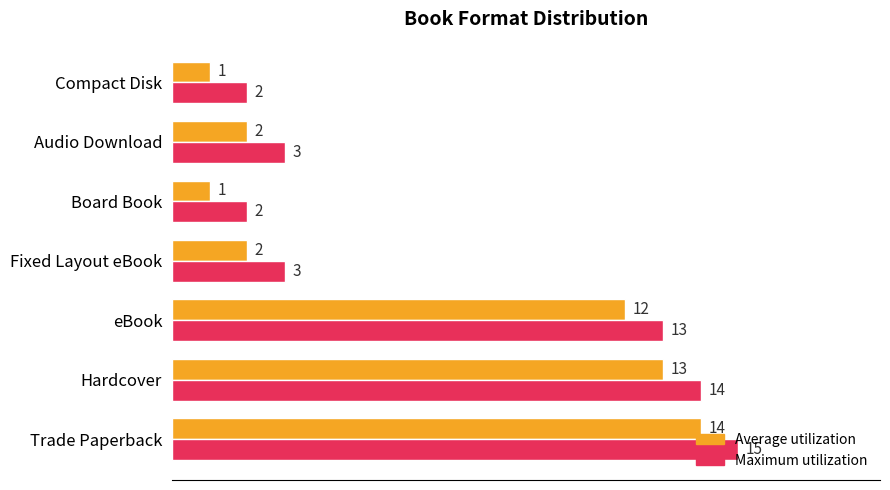

The Average utilization series shows 0 at Board Book. True or false?

False